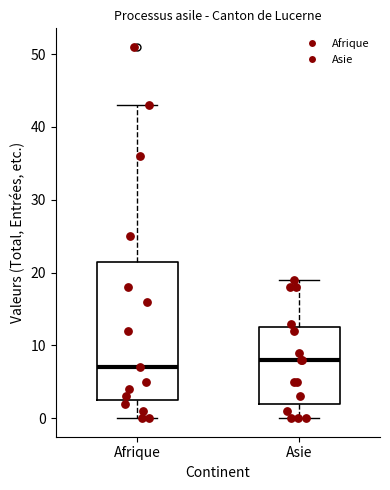

Where does the upper whisker of the box for Asie end on the y-axis? The values are not printed on the chart, so give them approximately, as read against the axis.

19